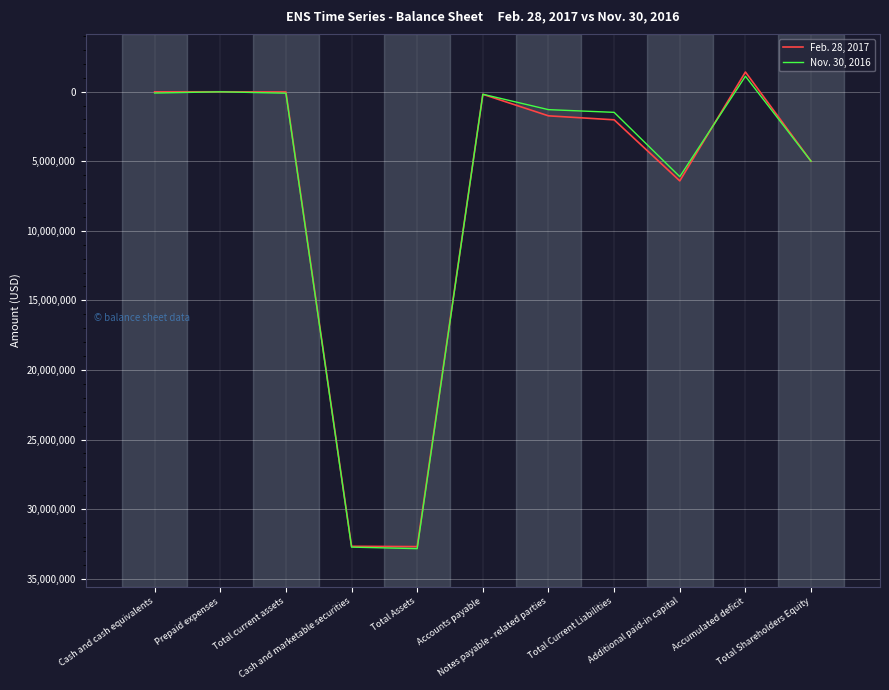

Is the value of Feb. 28, 2017 at Accounts payable greater than the value of Nov. 30, 2016 at Notes payable - related parties?

No